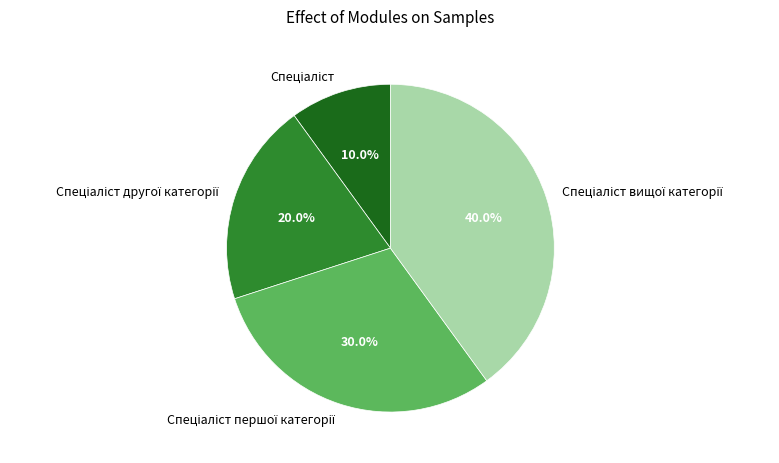

Does any single category account for the majority?

No